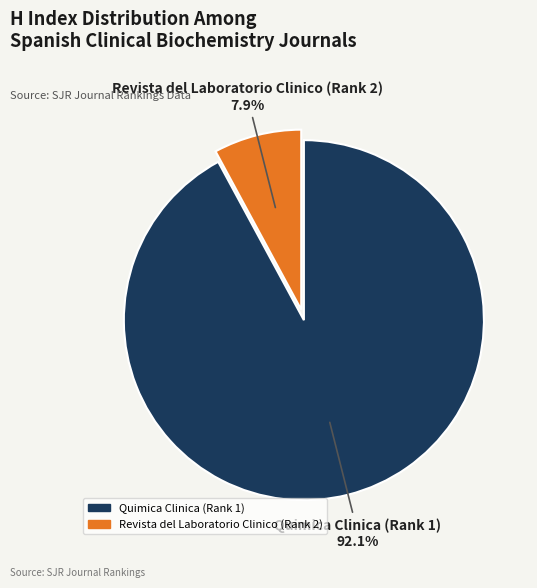

To the nearest percent, what portion does Revista del Laboratorio Clinico (Rank 2) represent?

8%